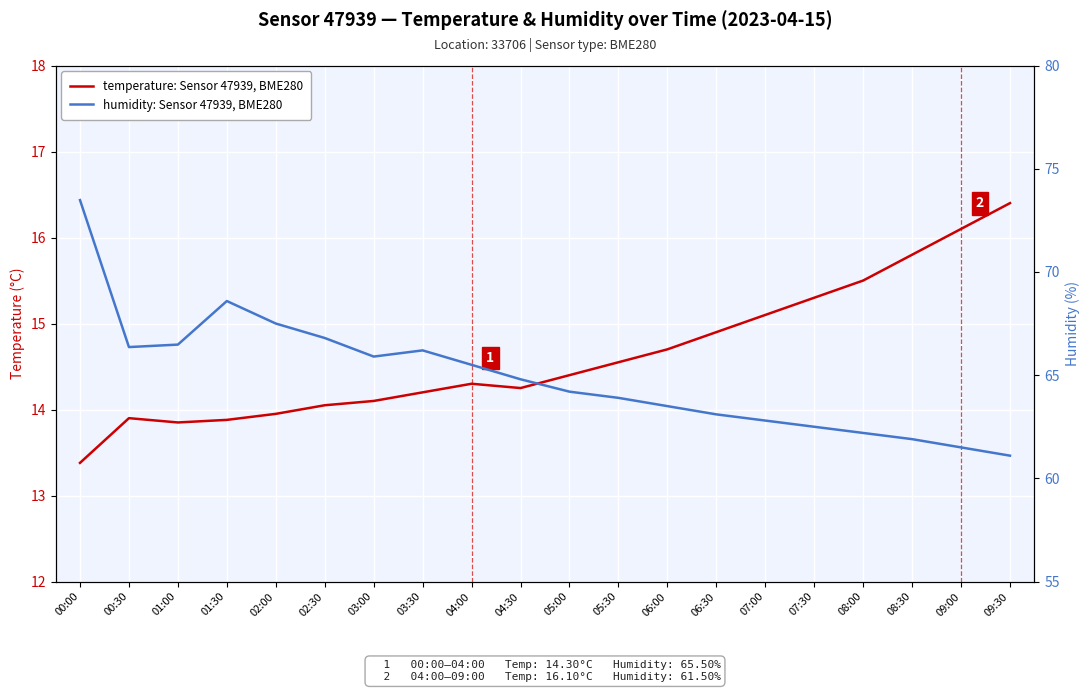

Does the chart display data point markers on the line(s)?

No